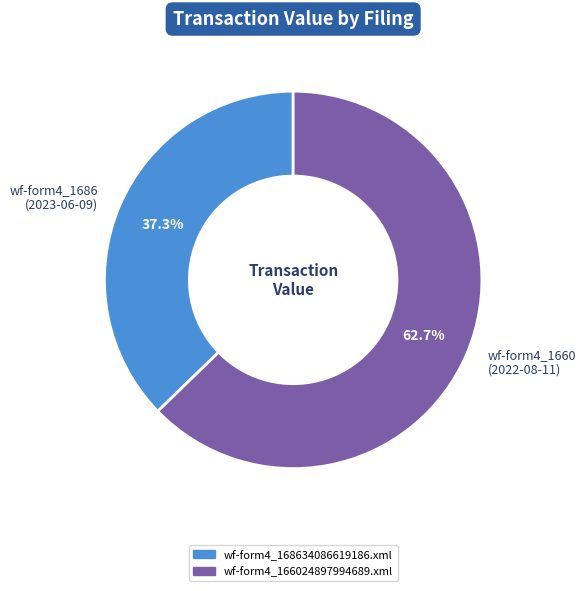

Rank the categories by value from lowest to highest.

wf-form4_1686 (2023-06-09), wf-form4_1660 (2022-08-11)